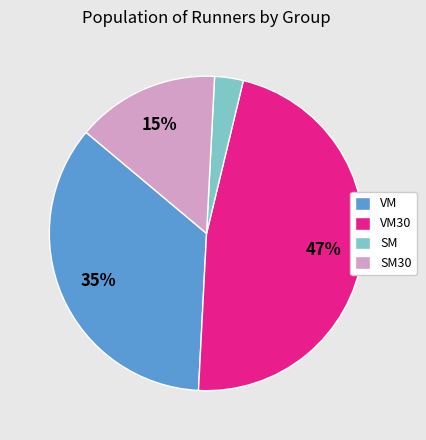

How many slices are in this pie chart?

4